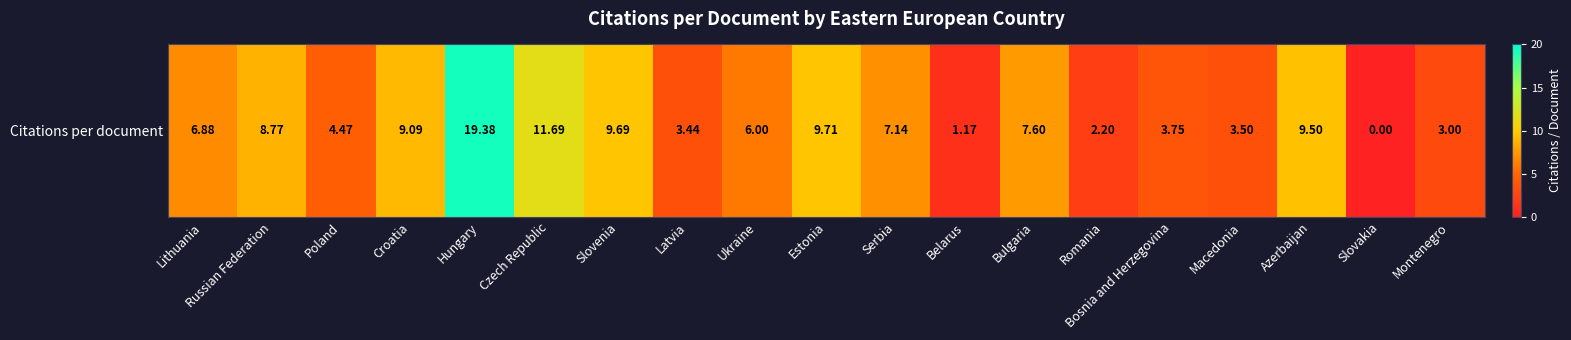

Count the number of data series in this chart.

1